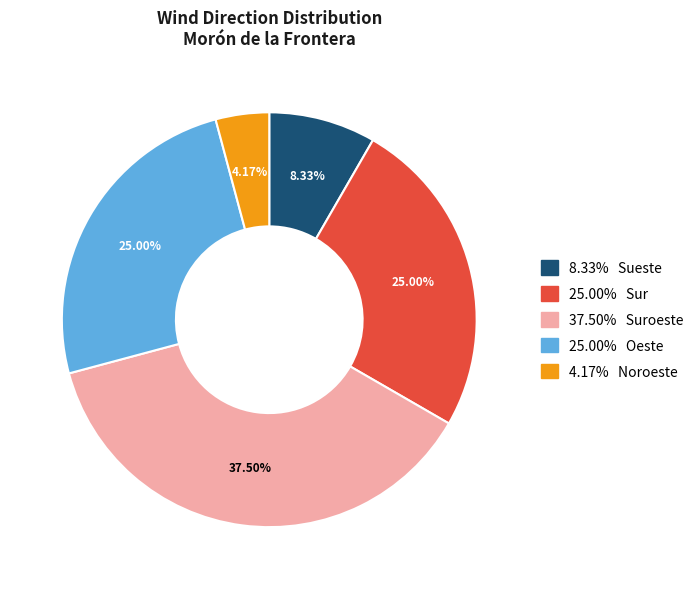

Is there a majority slice in this chart?

No